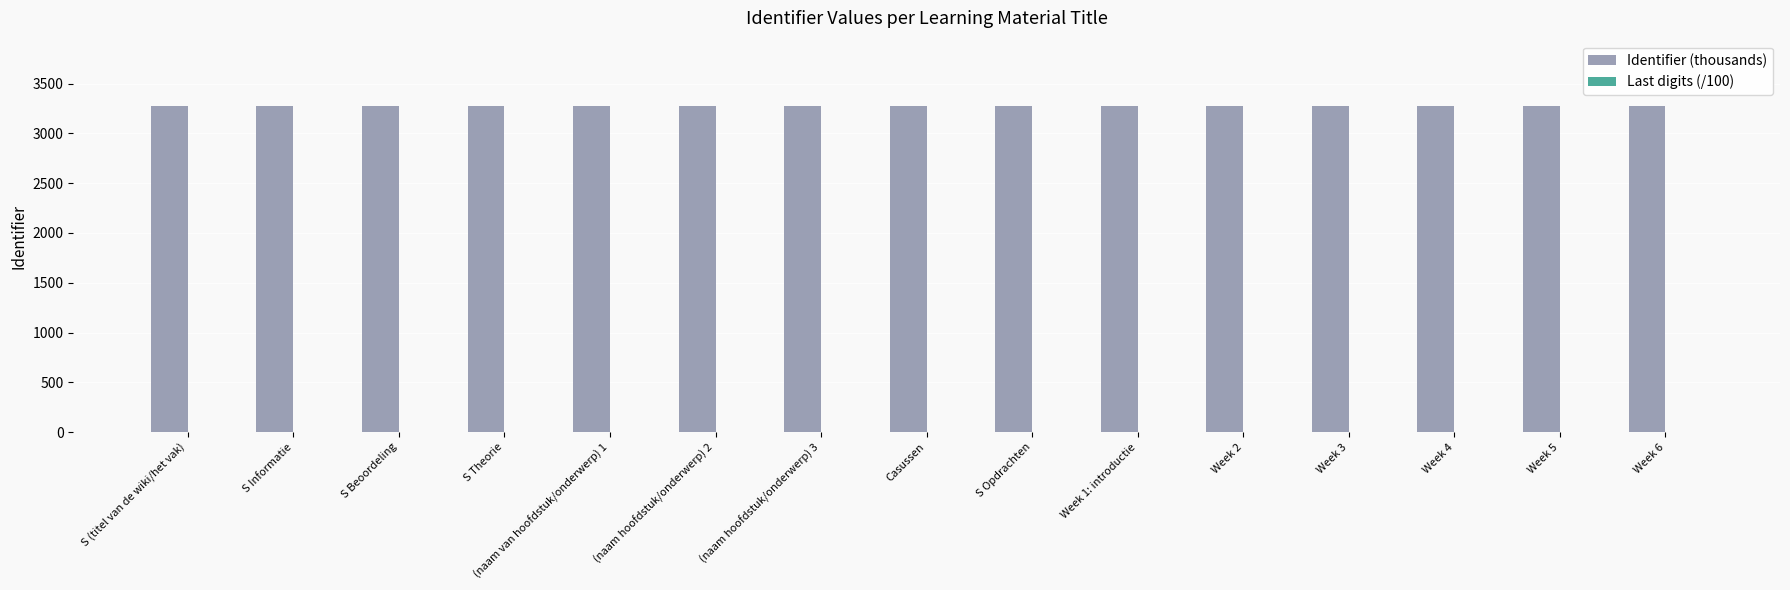

Which series has the largest total across all categories?

Identifier (thousands)